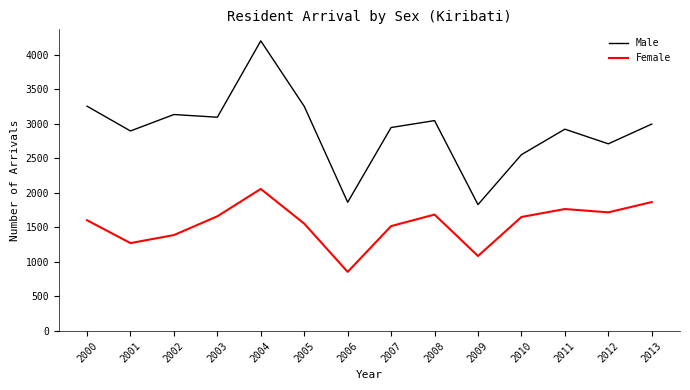

What is the average value of the Female series?

1549